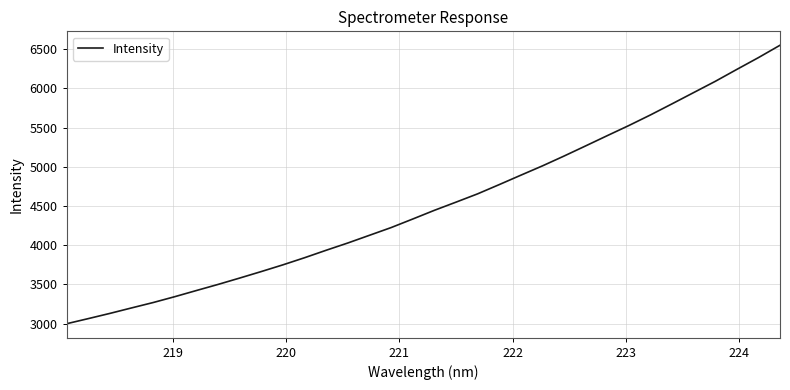

What is the difference between the maximum and minimum values?

3552.1